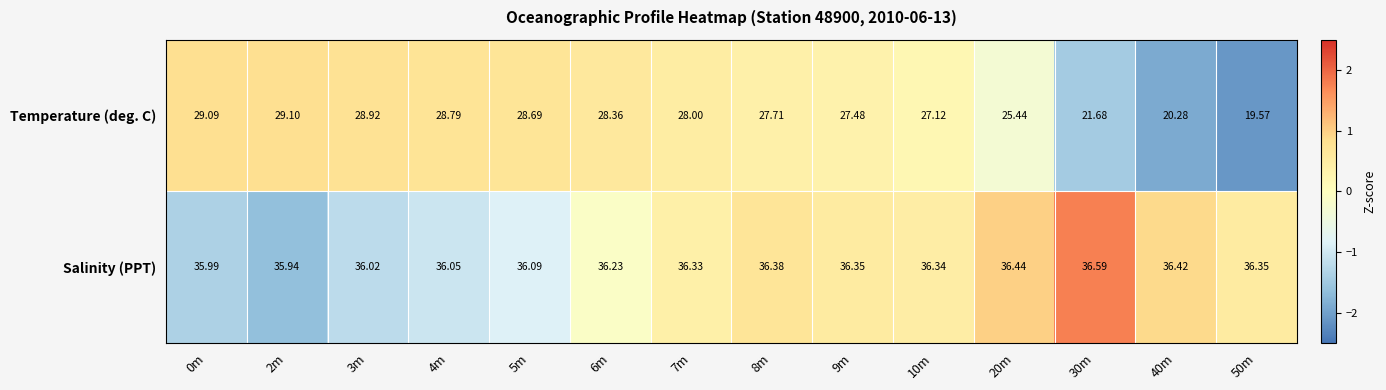

Which series has the widest spread of values?

Temperature (deg. C)